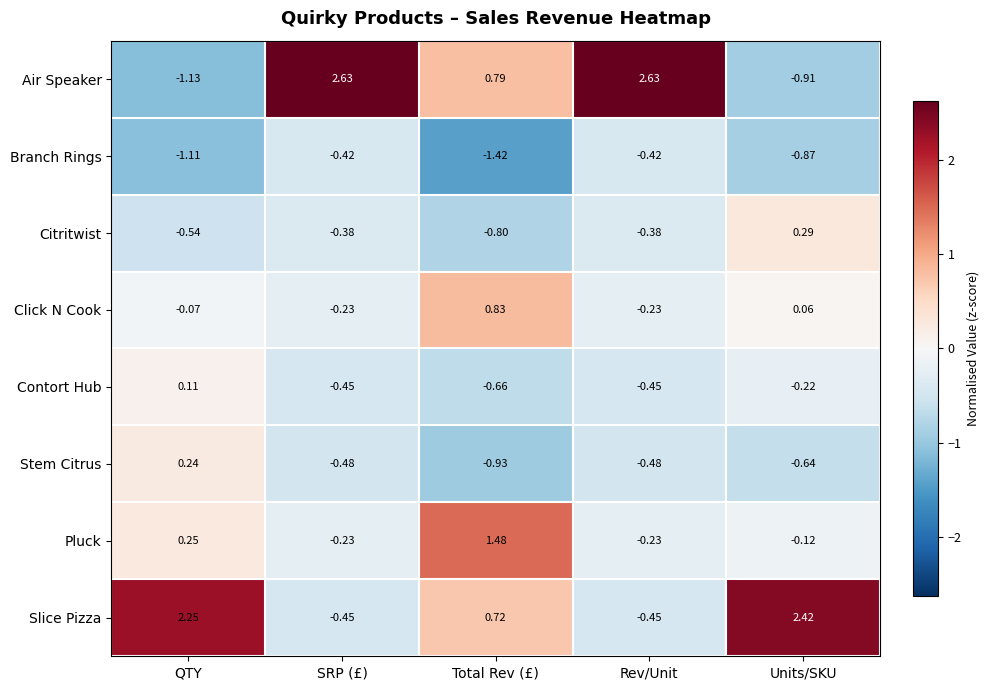

Which series has the largest total across all categories?

Slice Pizza